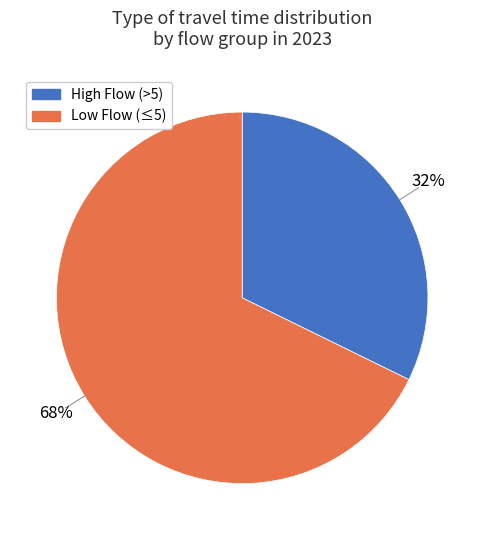

To the nearest percent, what is the average slice percentage?

50%